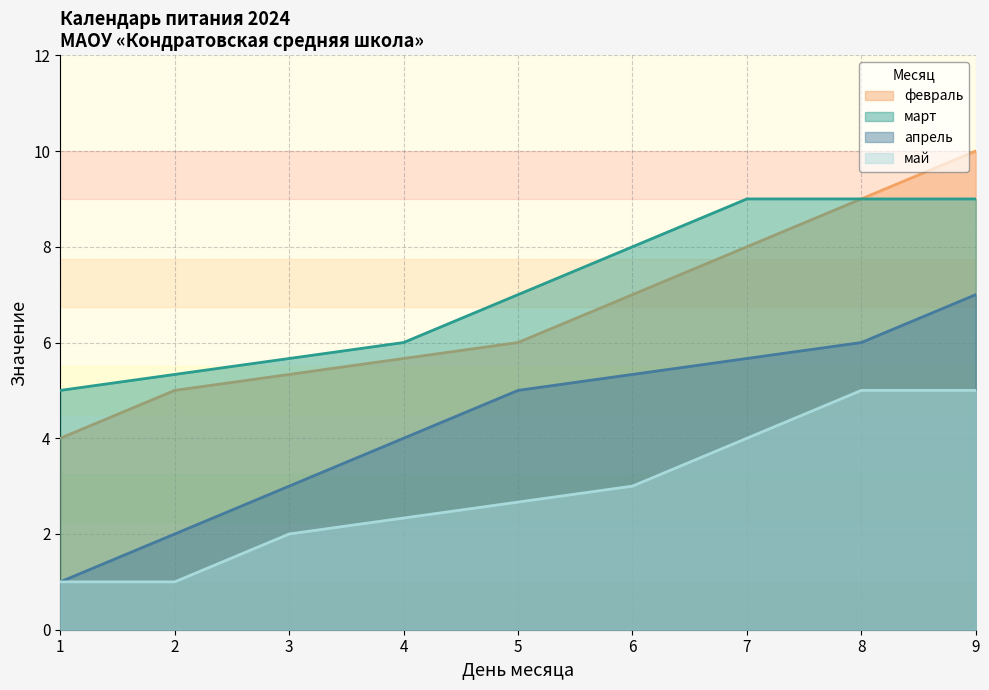

Is the value of март at 1 greater than the value of февраль at 7?

No